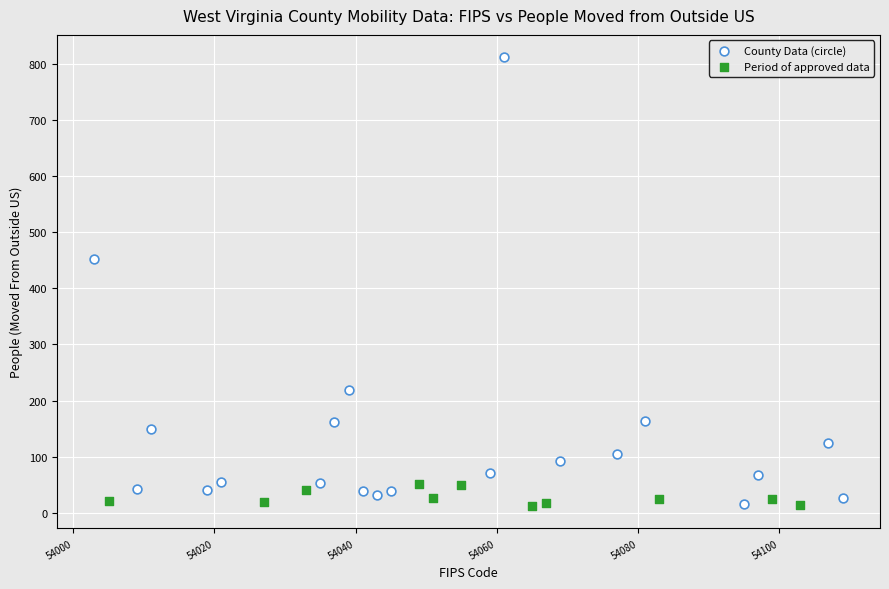

Which series reaches the maximum Y coordinate?

County Data (circle)